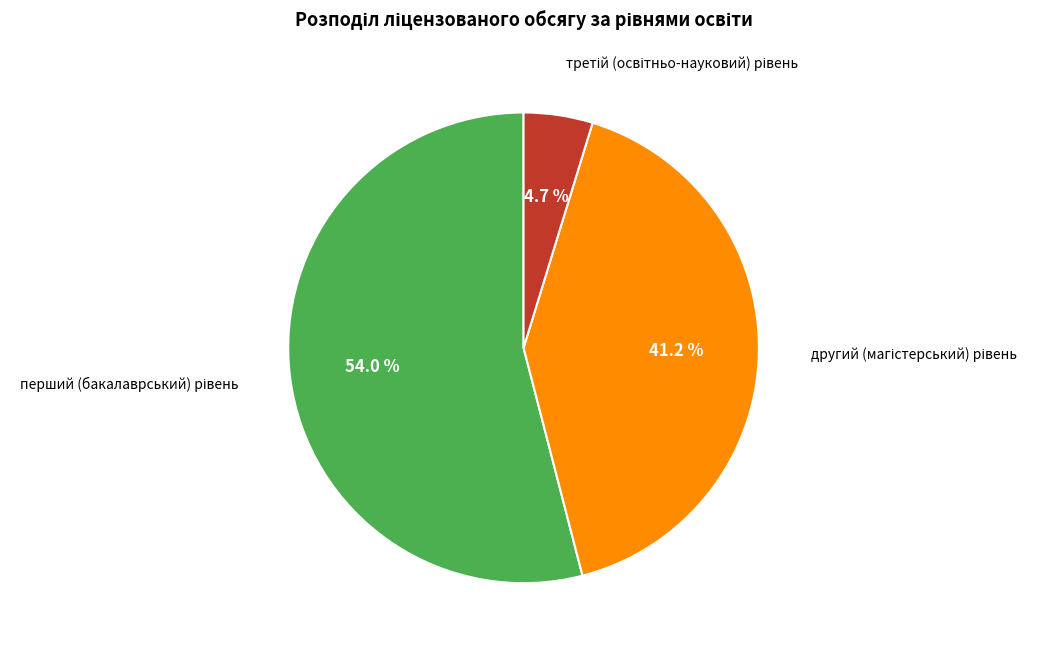

Does any single category account for the majority?

Yes